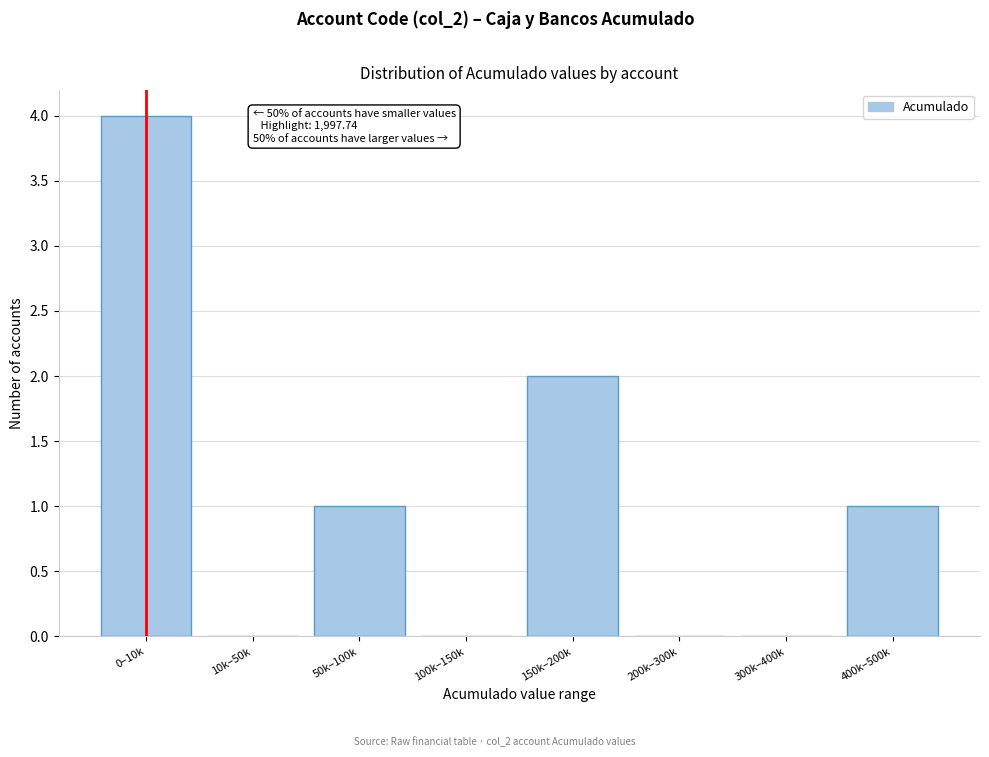

Reading left to right, extract all data points from this chart.

0–10k=4	10k–50k=0	50k–100k=1	100k–150k=0	150k–200k=2	200k–300k=0	300k–400k=0	400k–500k=1